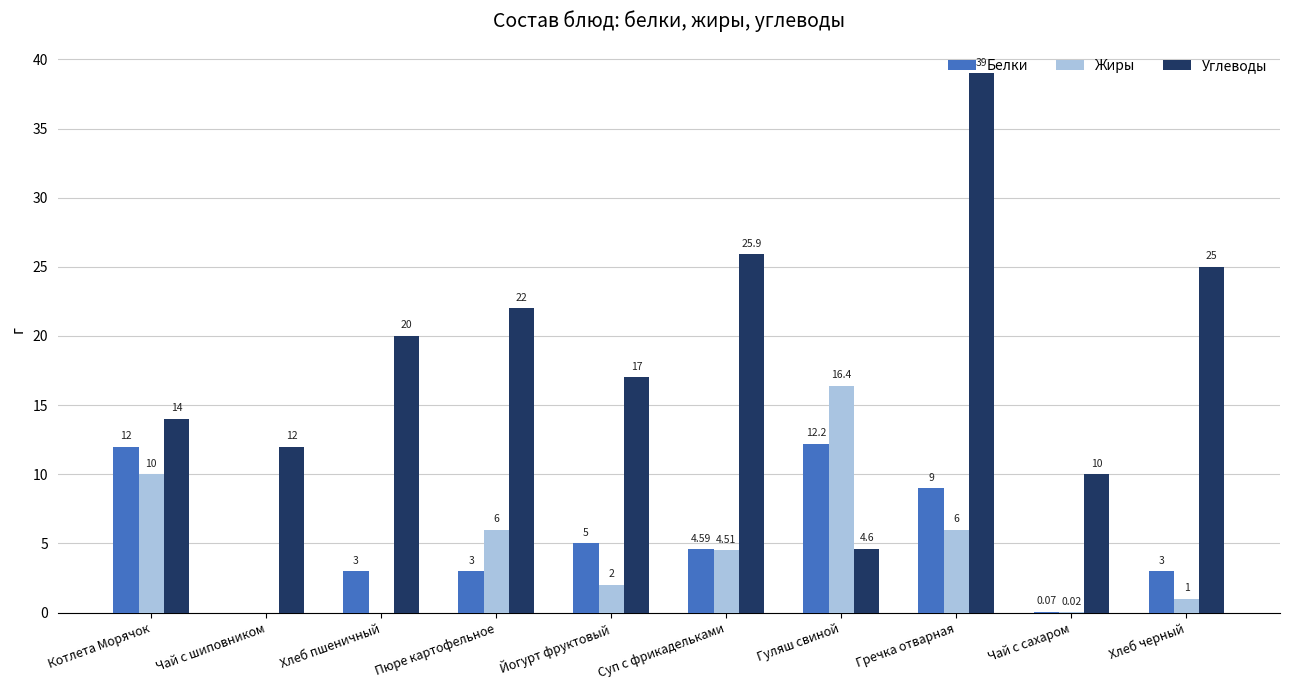

True or false: Белки has a value of 9.0 at Гречка отварная.

True